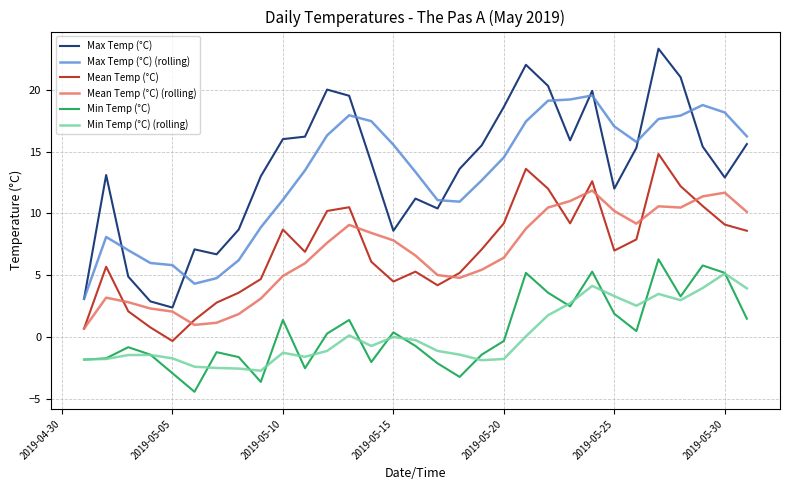

What is the smallest value displayed?

-4.4